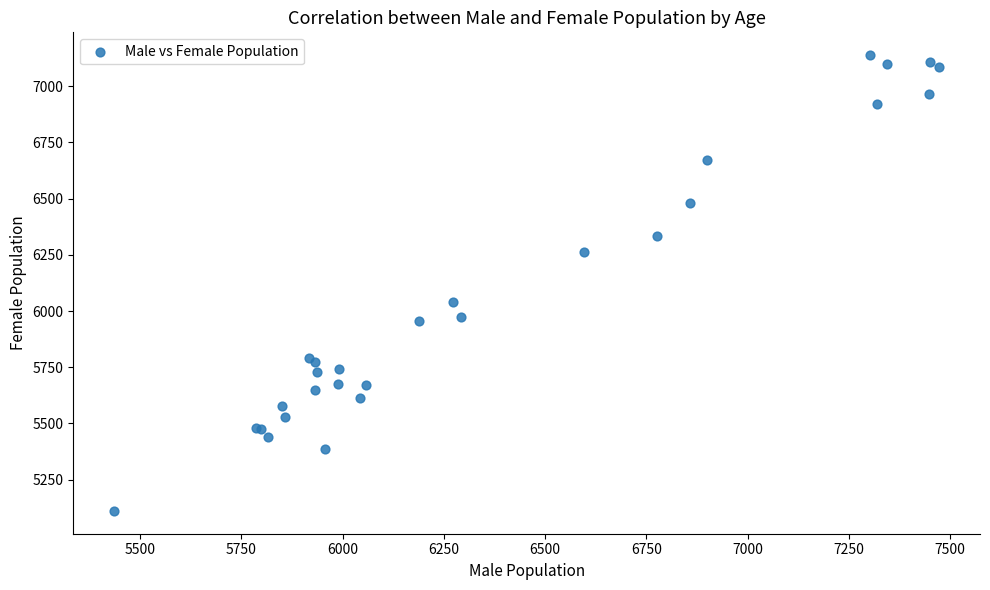

What Y value in the scatter plot is closest to 6124?

6038